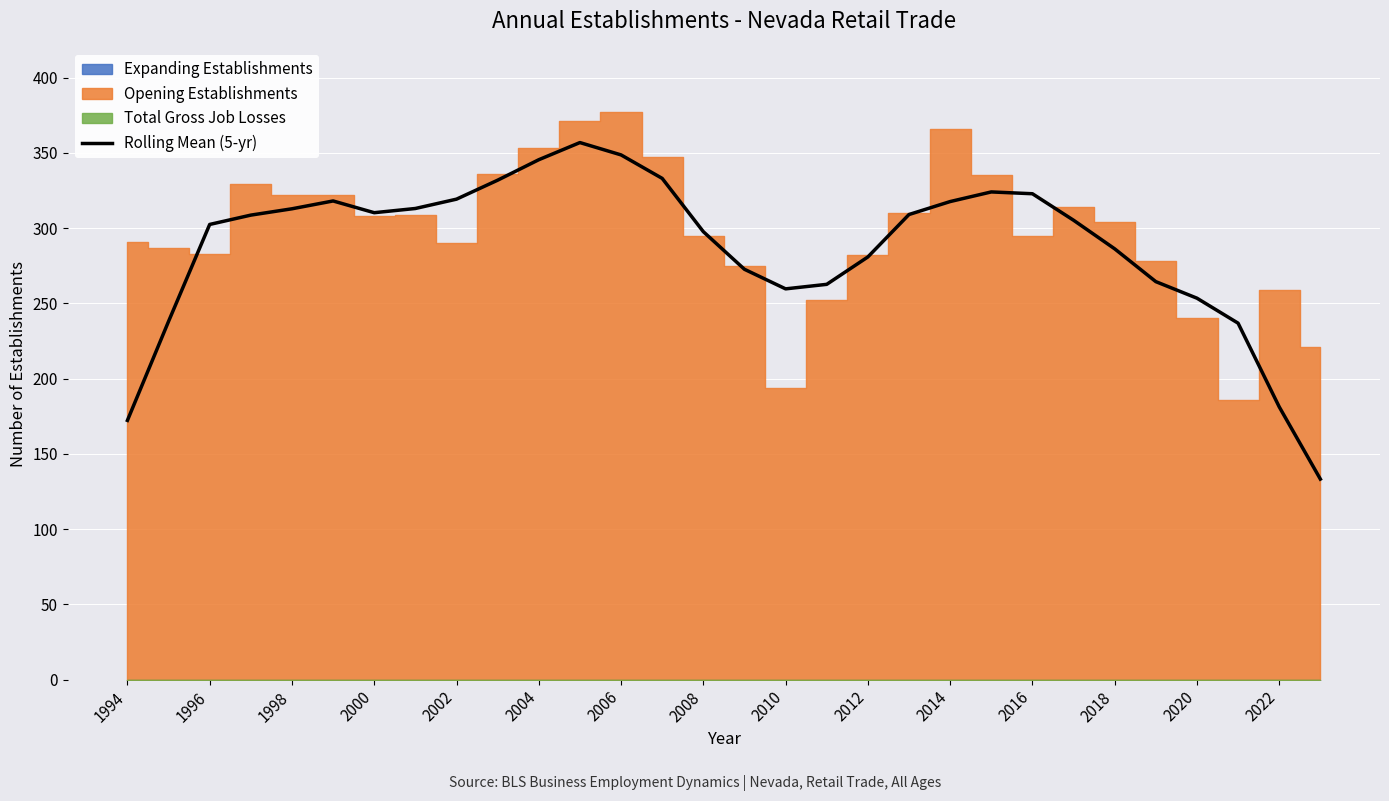

The value of Rolling Mean (5-yr) at 2010 is 259.6. True or false?

True